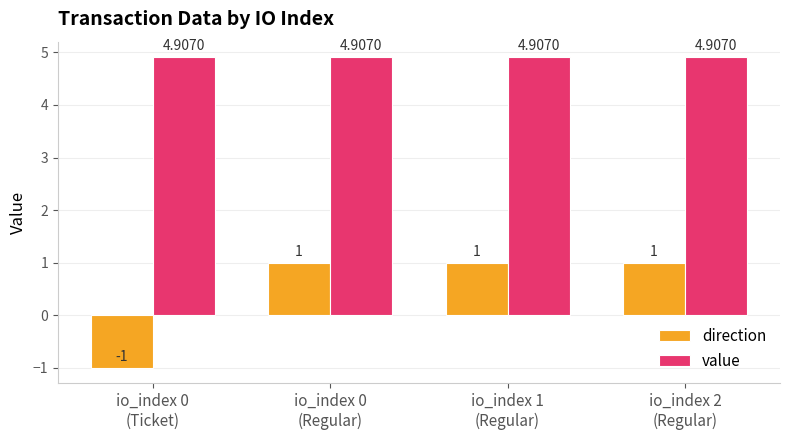

Which series has the largest range (max minus min)?

direction